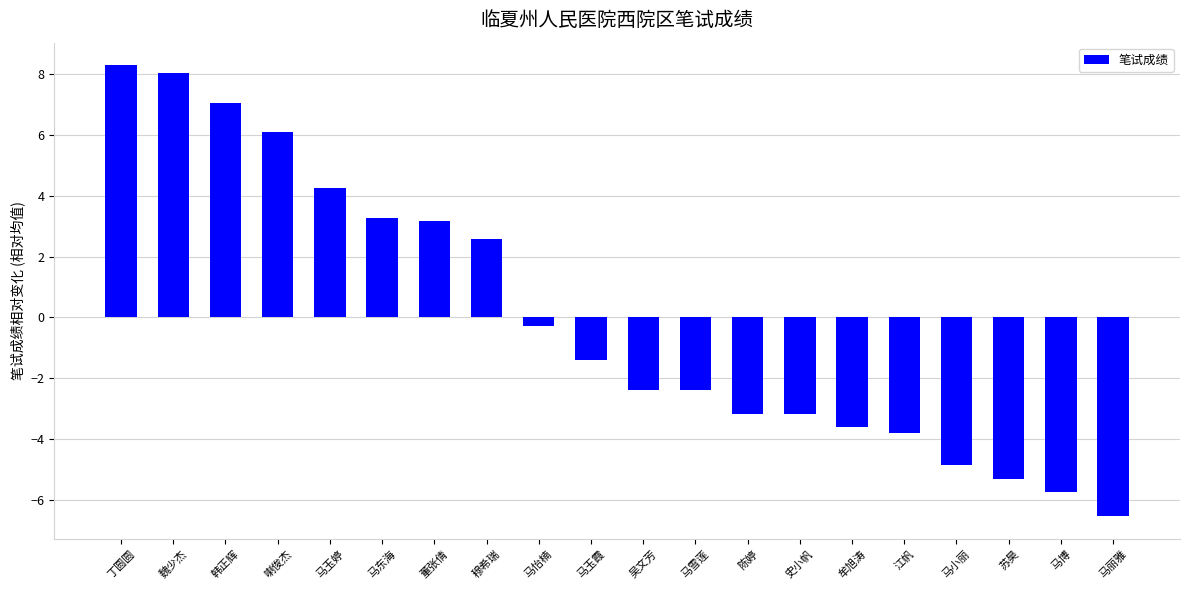

At which label is the value closest to 0?

马怡楠